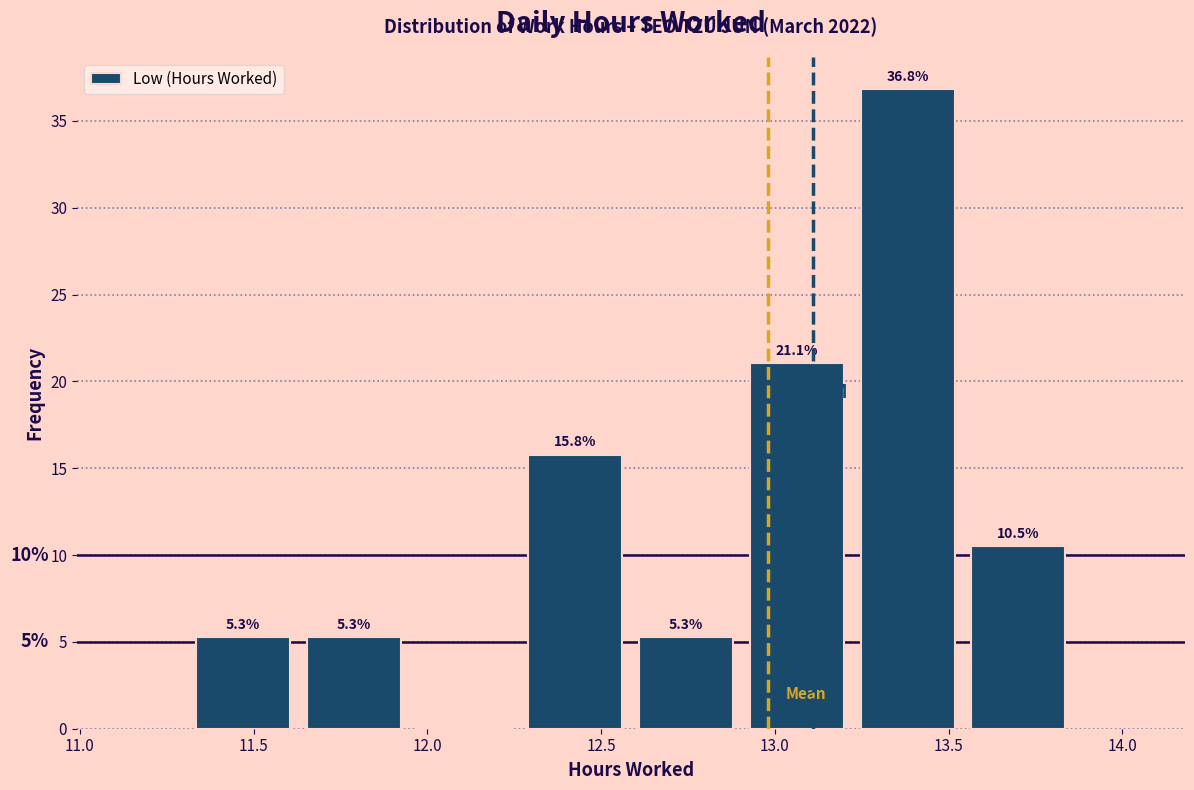

Which range on the x-axis has the tallest bar?

13.20 to 13.55